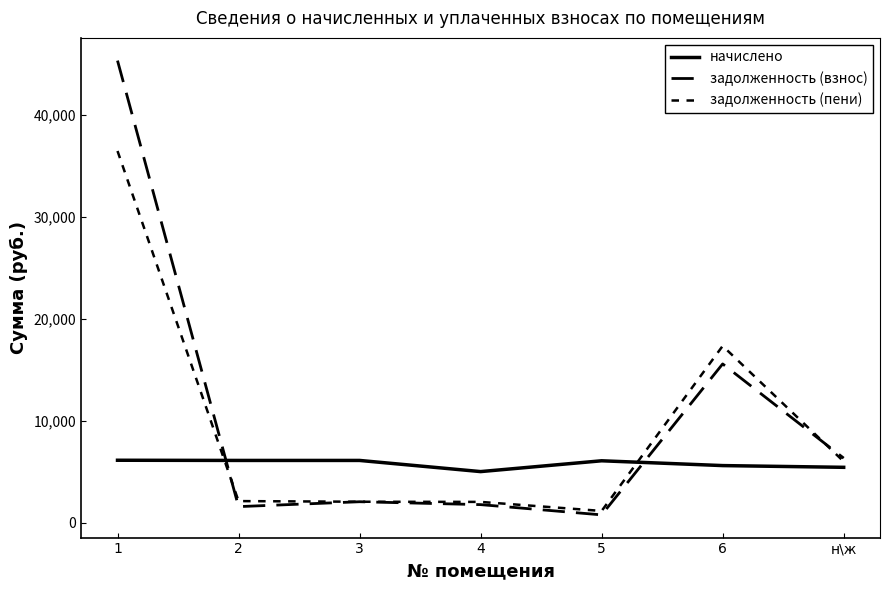

Which category has the highest value across all series?

1